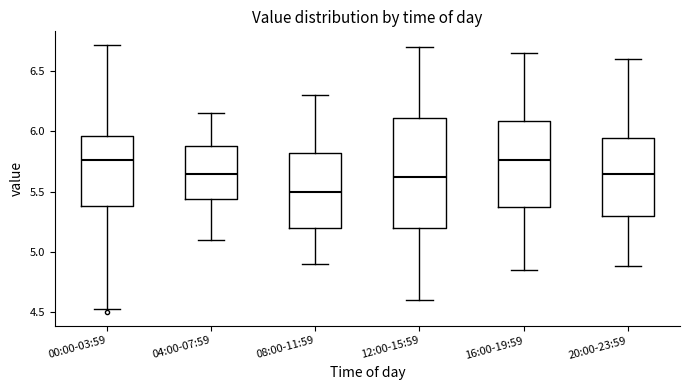

Which box's median line is the lowest?

08:00-11:59